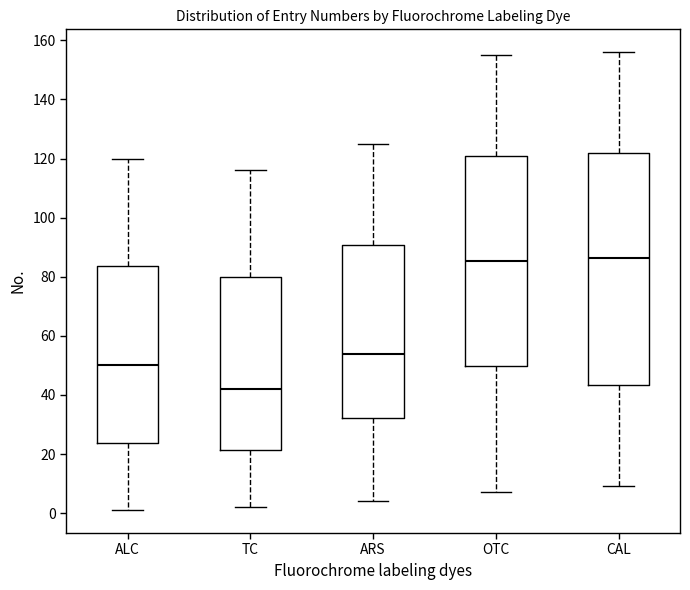

Which box is the tallest, from its lower edge to its upper edge?

CAL